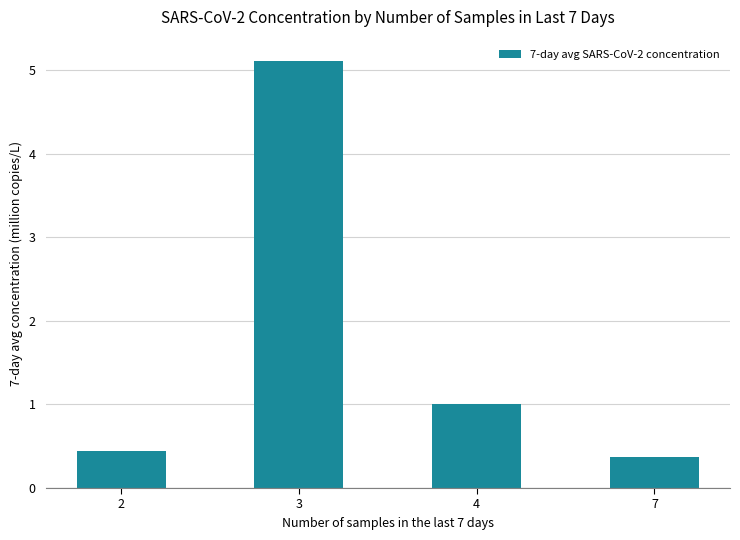

What is the approximate value at 4?

1.0